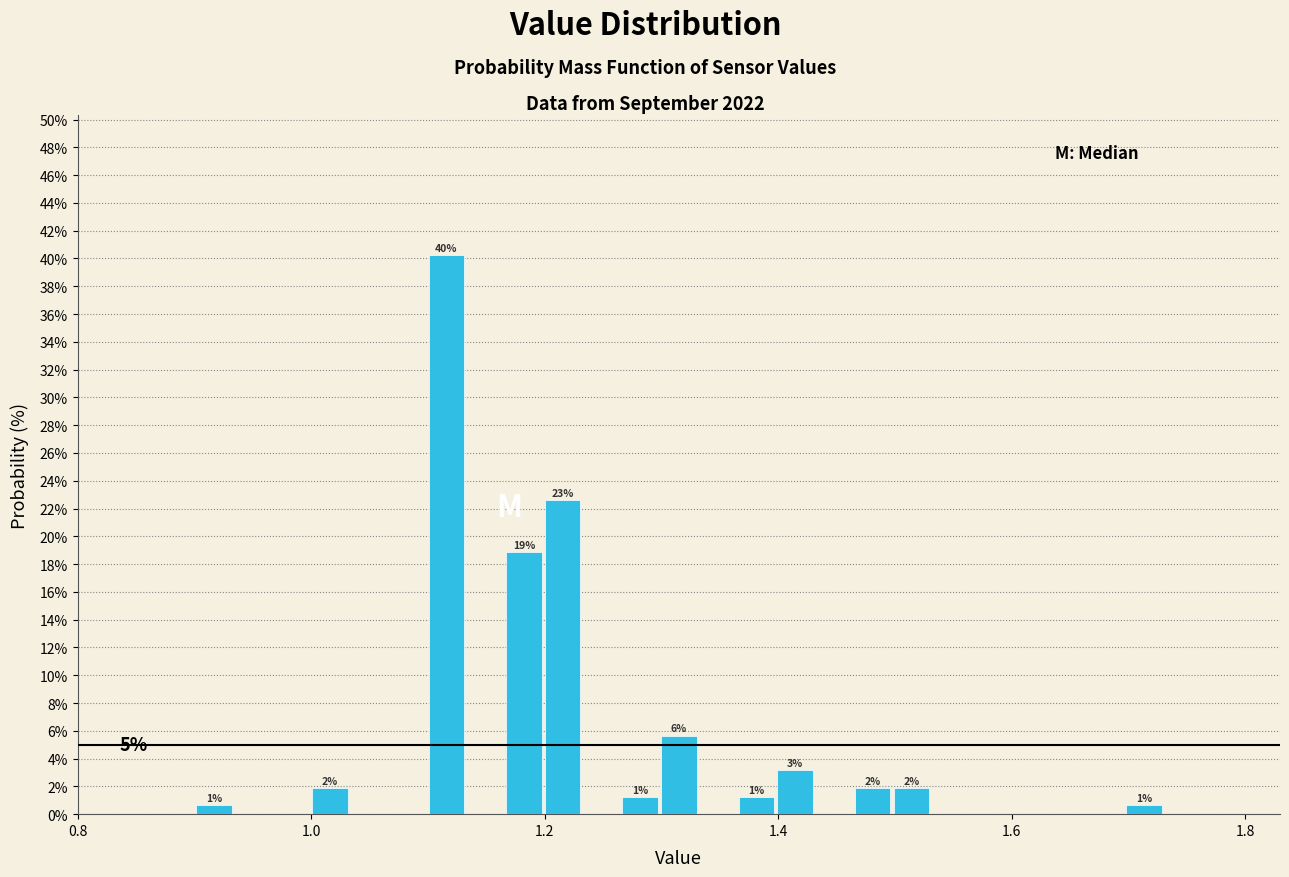

Read against the x-axis, roughly where is the centre of the tallest bar?

1.12